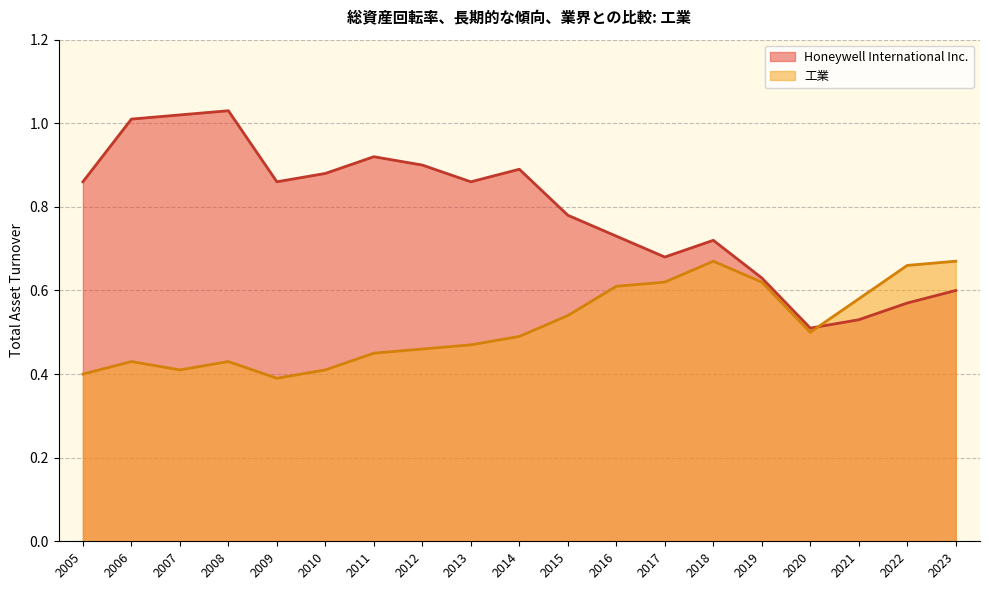

How many times do 工業 and Honeywell International Inc. cross each other?

1